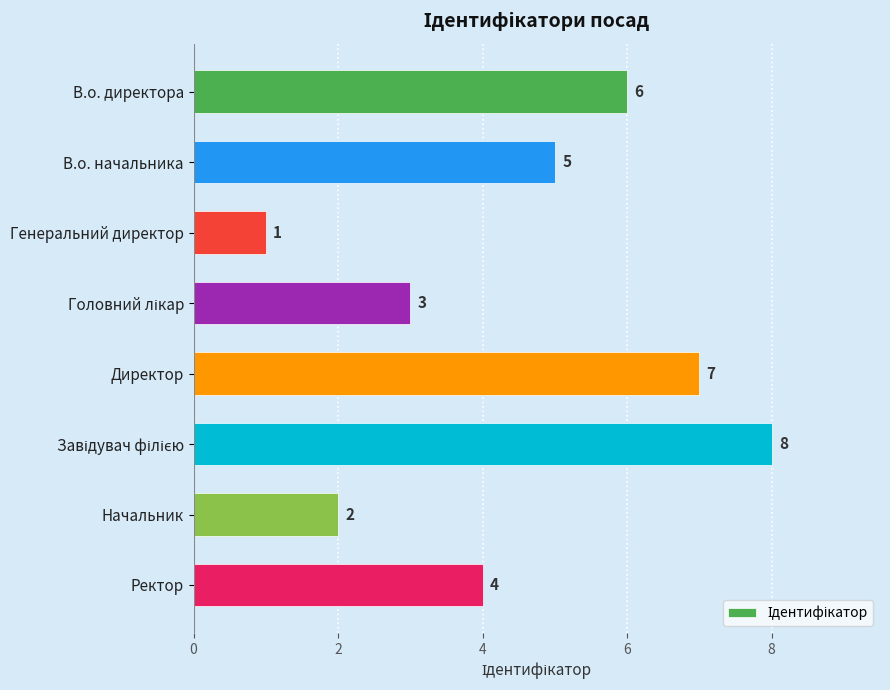

Approximately how many times larger is the value at Начальник compared to Генеральний директор?

2.0